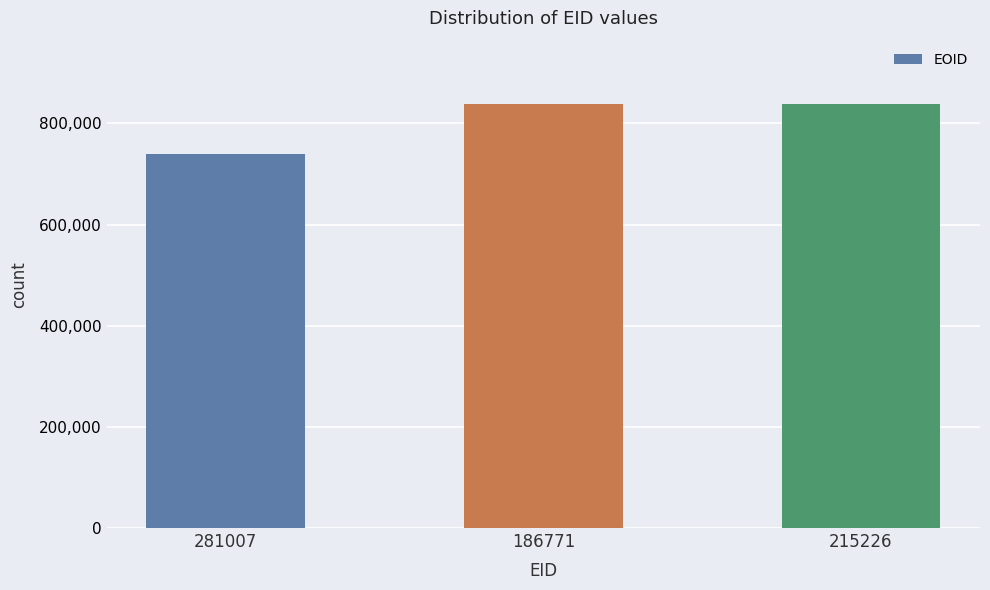

What is the label of the 1st bar from the left?

281007